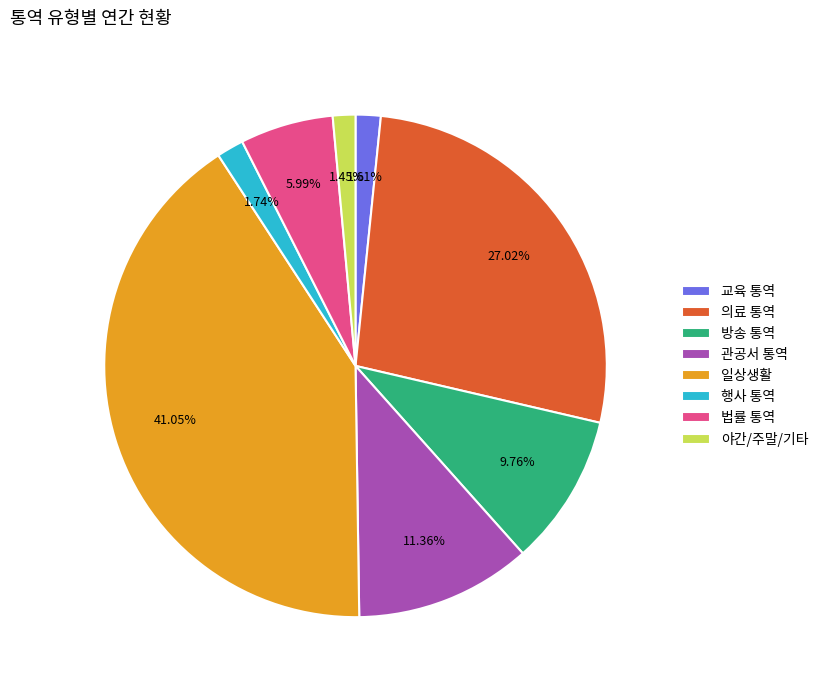

Between 의료 통역 and 법률 통역, which is larger?

의료 통역